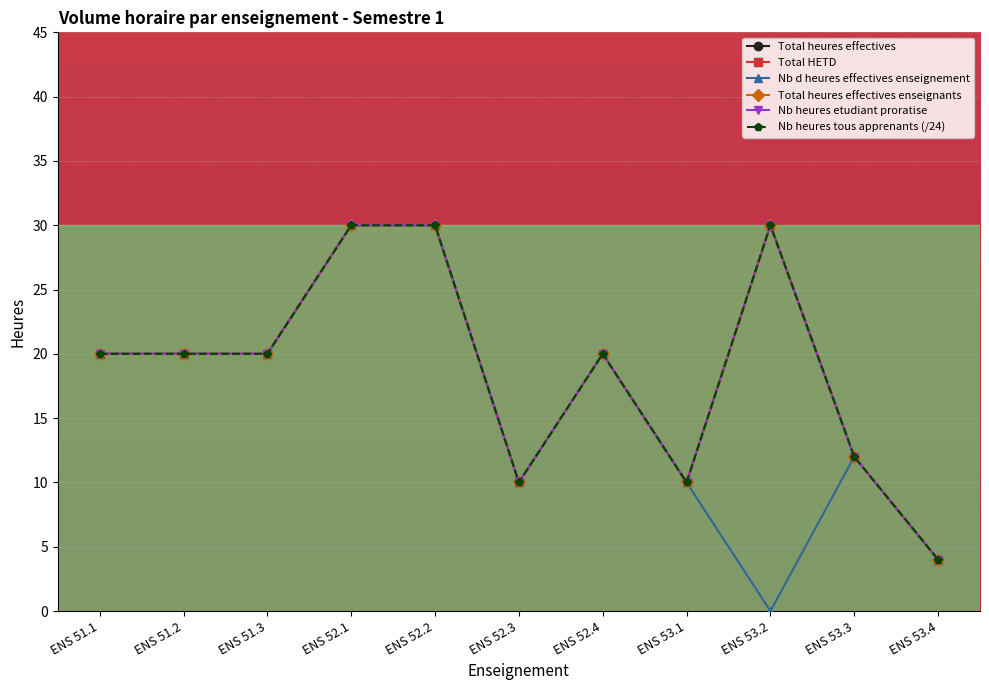

Does the chart have visible grid lines?

Yes